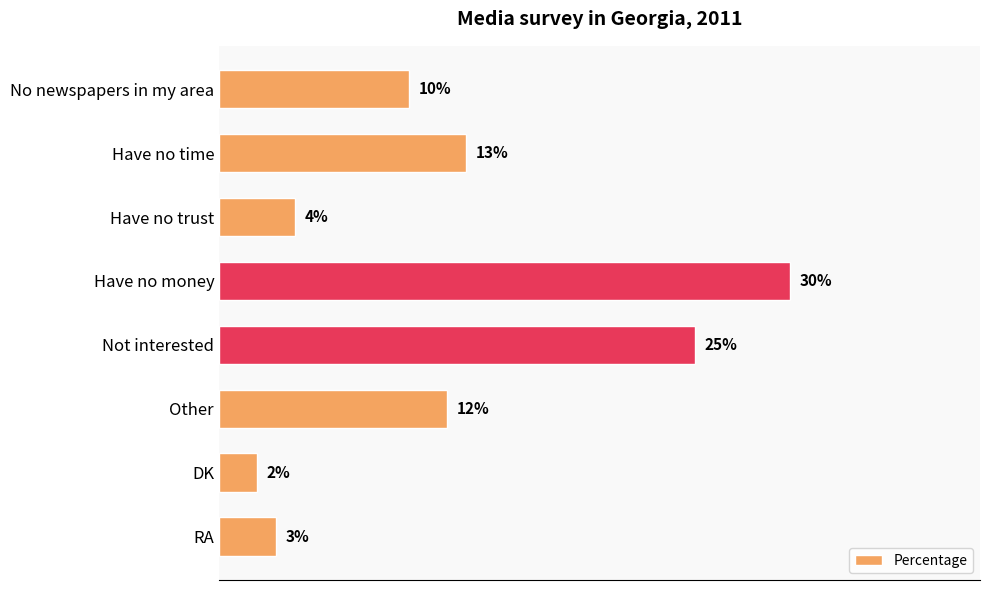

What is the label of the 5th bar from the top?

Not interested